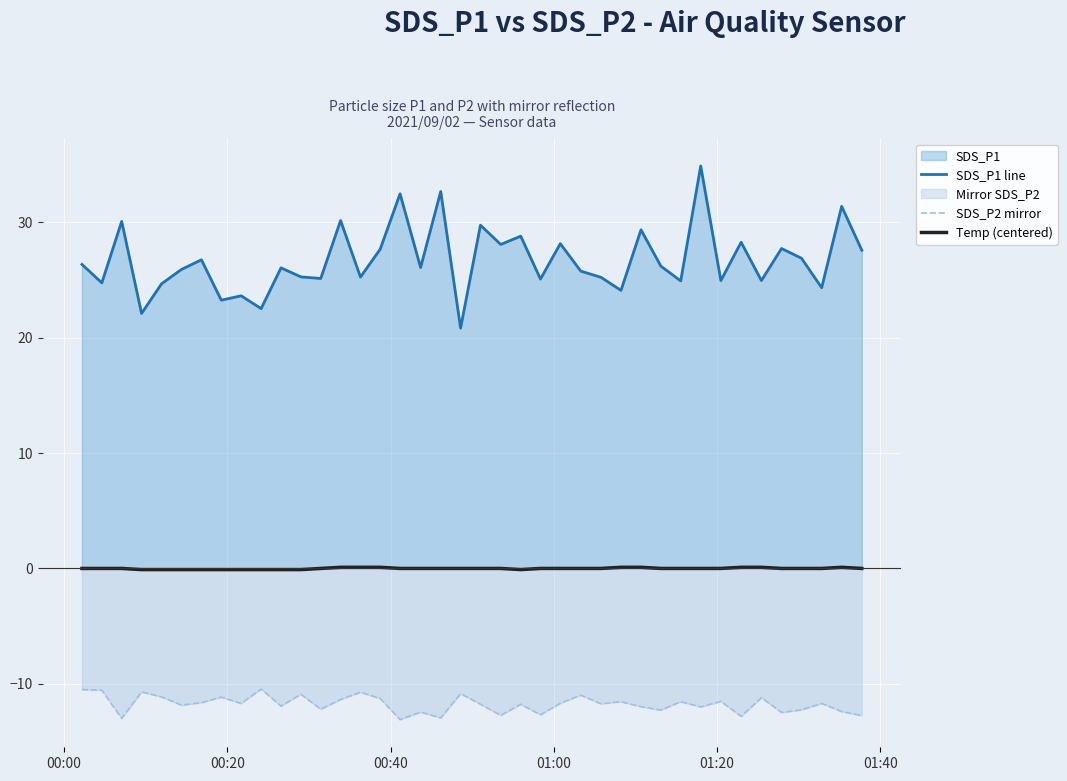

What is the greatest value displayed?

34.9